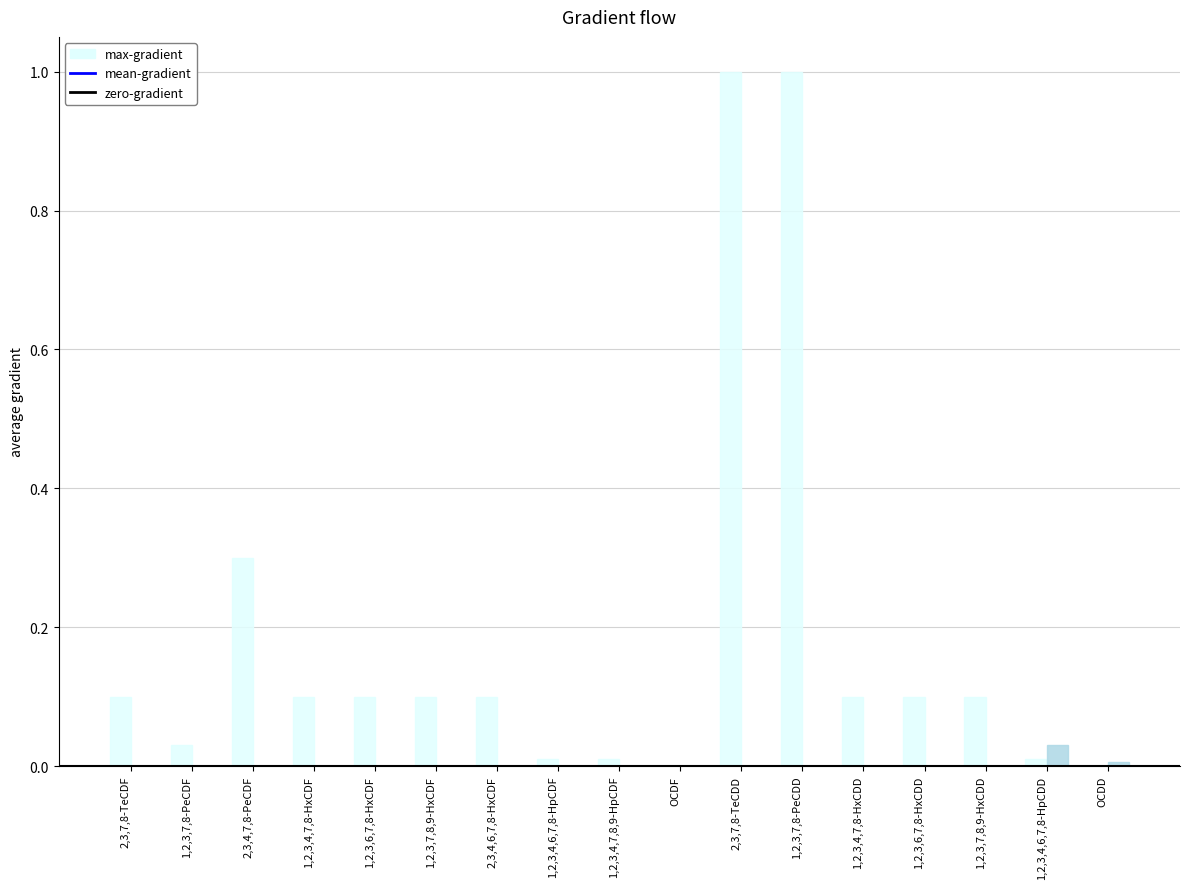

The max-gradient series shows 0.0 at 1,2,3,4,7,8,9-HpCDF. True or false?

True